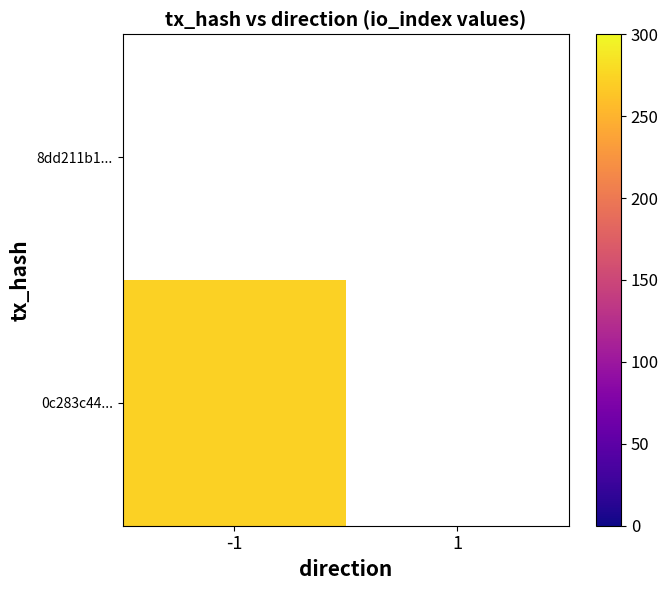

At how many categories does at least one series exceed 210?

1